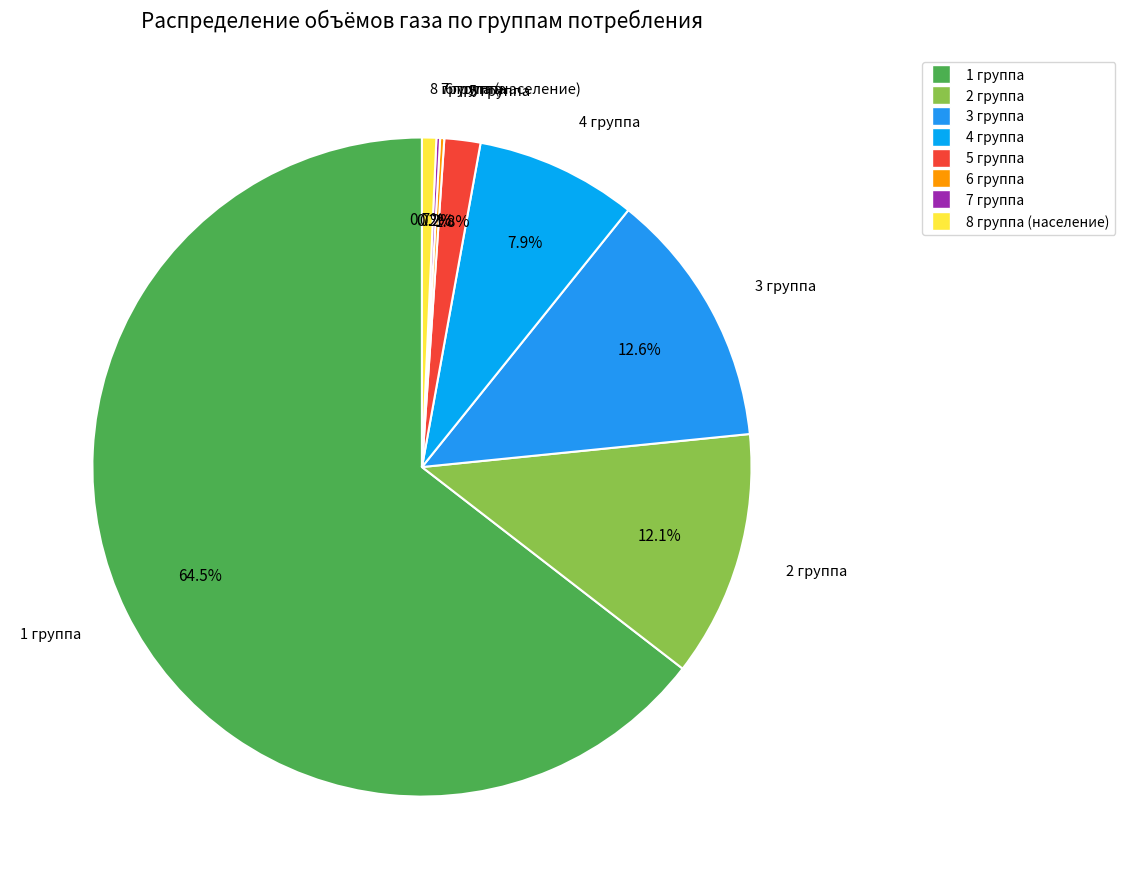

Between 2 группа and 4 группа, which is larger?

2 группа